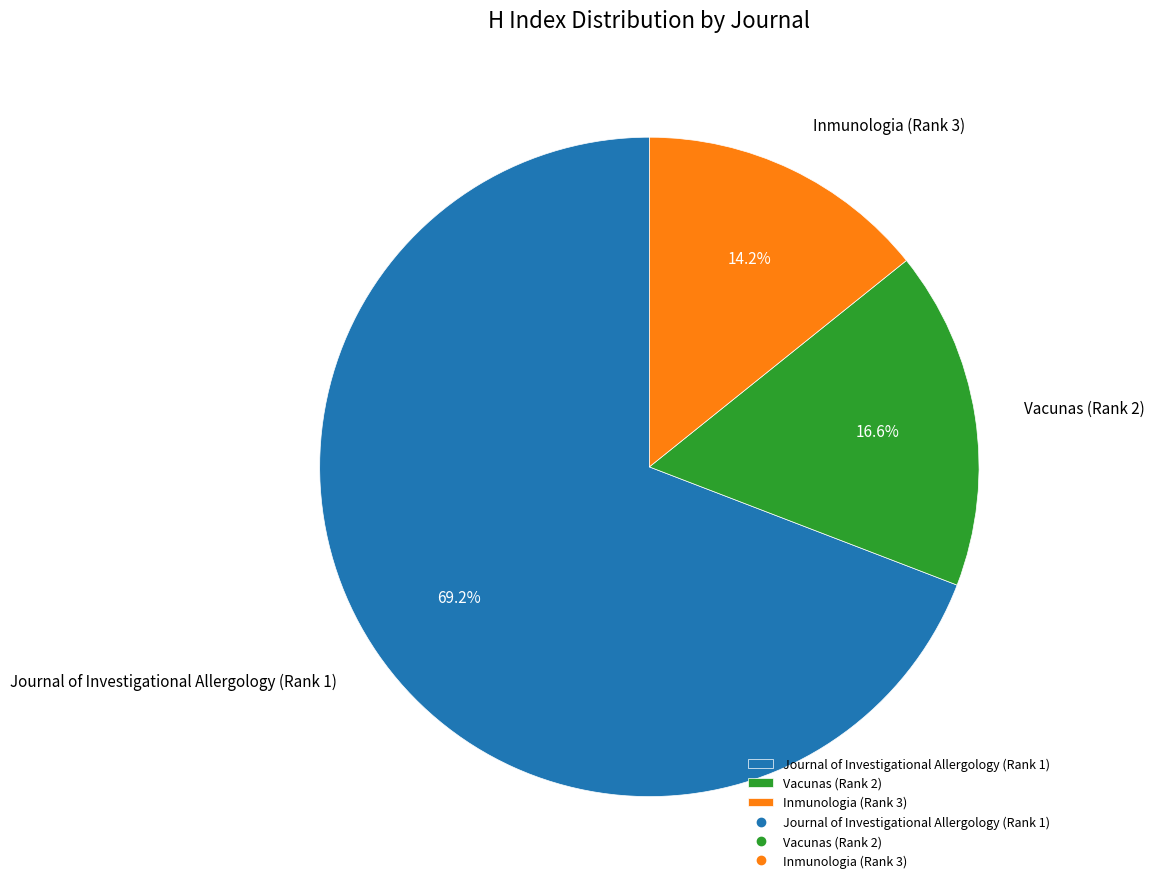

How many slices are in this pie chart?

3